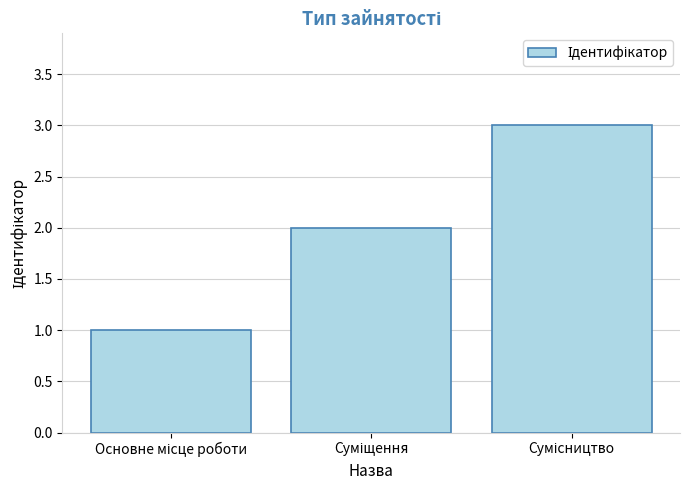

Reading left to right, extract all data points from this chart.

1	2	3